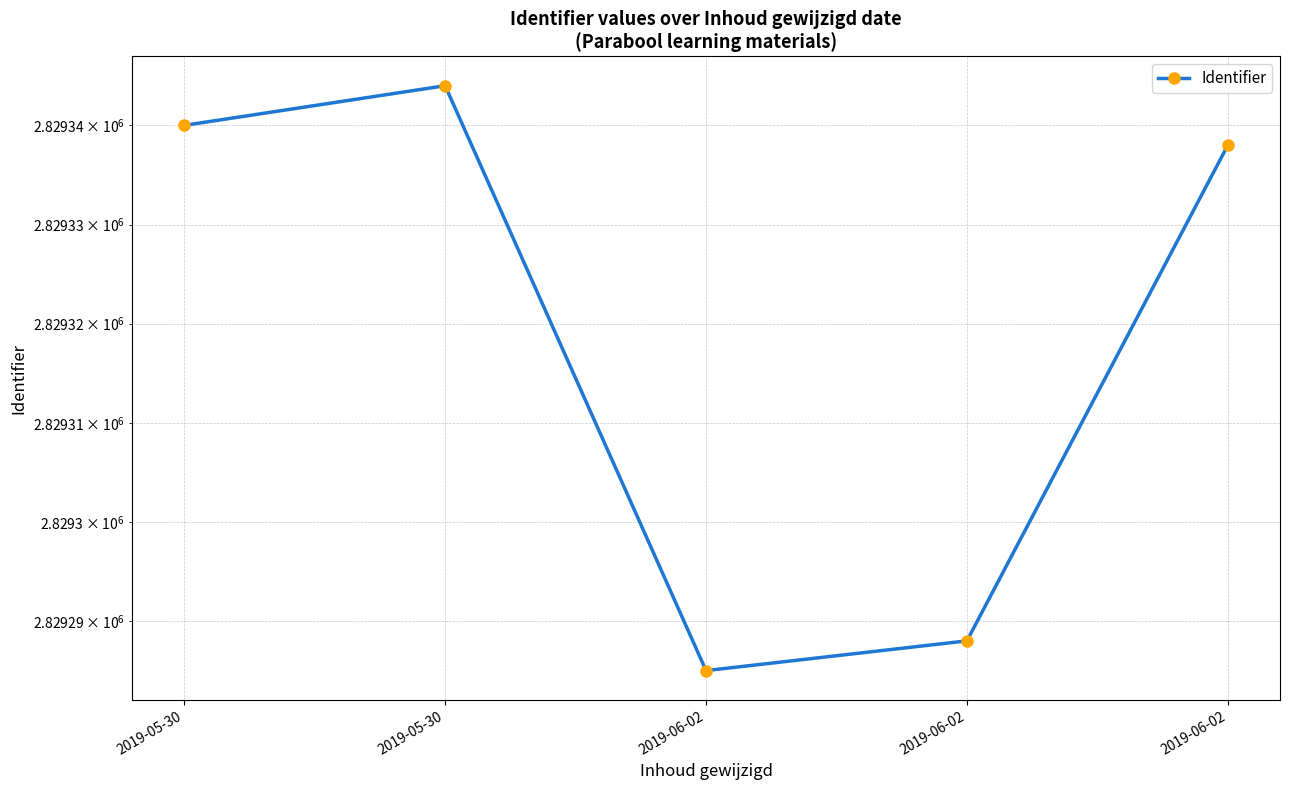

True or false: the data shows 2829344 at 2019-05-30.

True